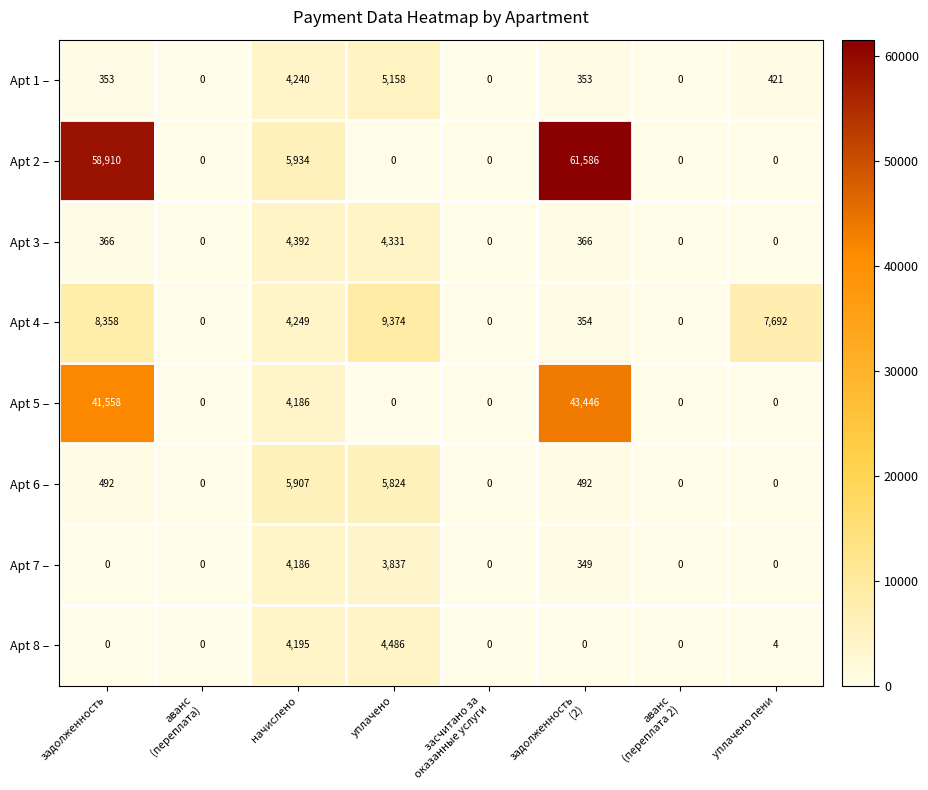

What is the spread (max minus min) of values at уплачено?

9374